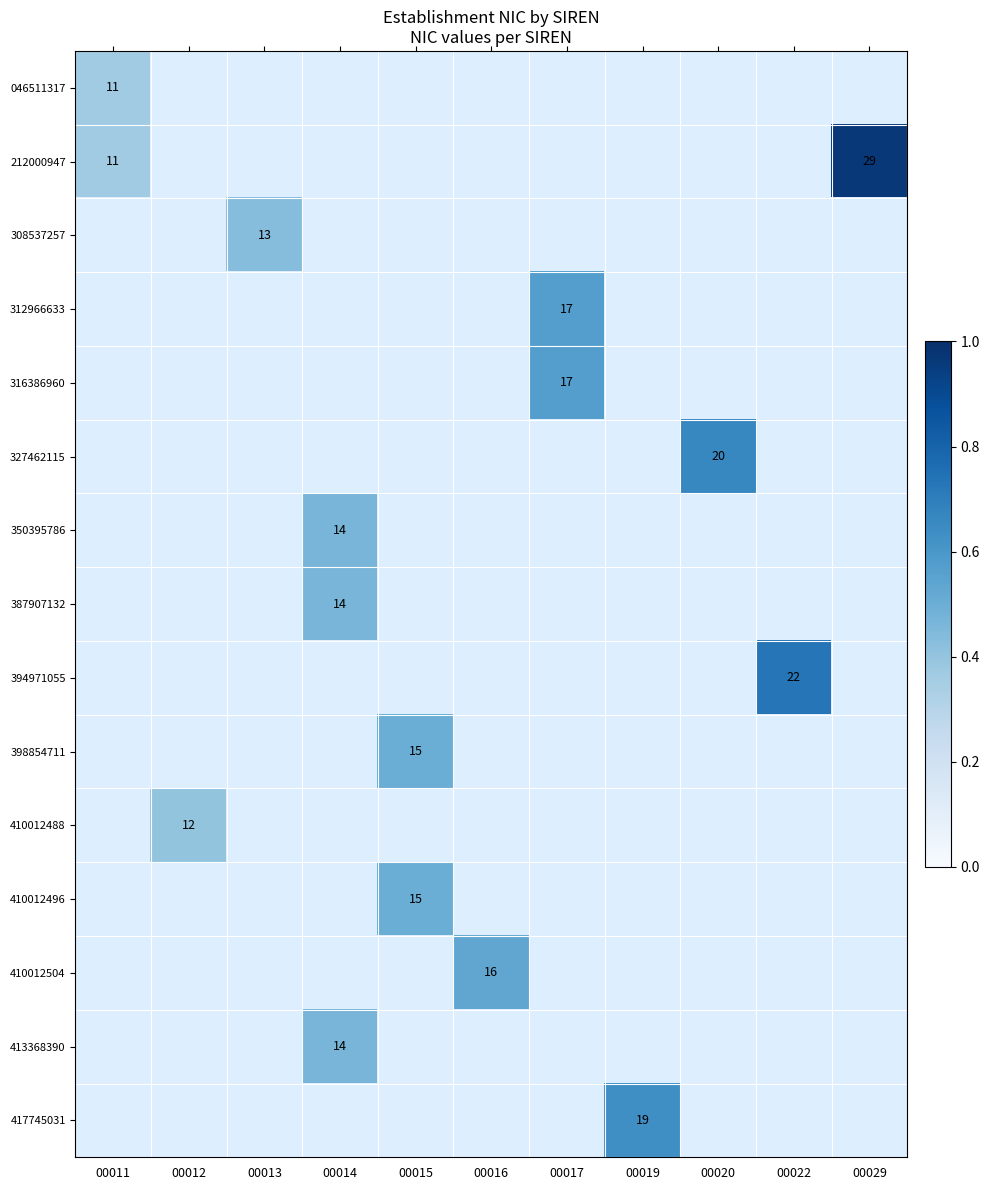

At how many categories does at least one series exceed 11?

10